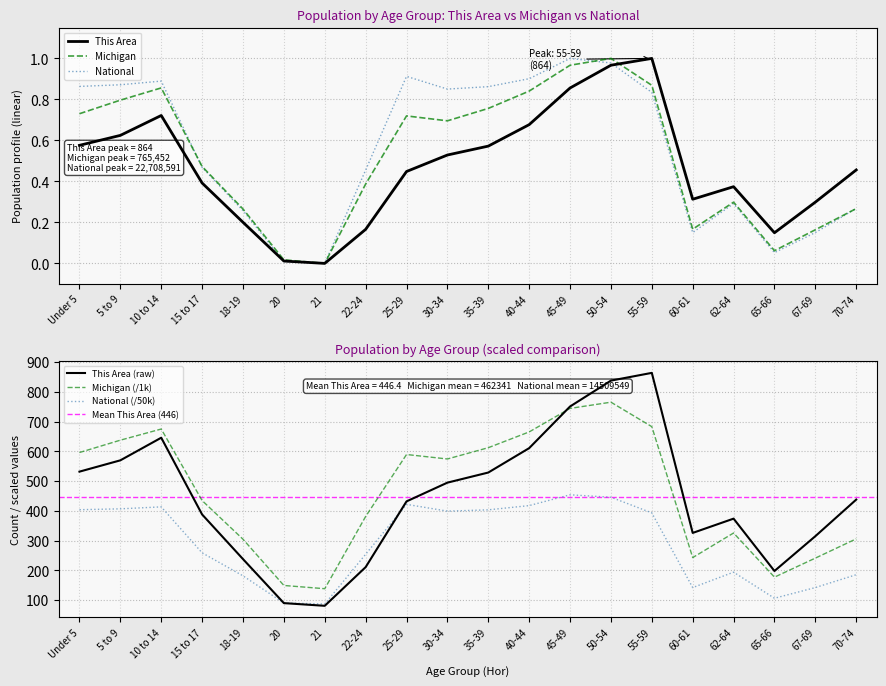

List the labels in order of Michigan value, largest first.

50-54, 45-49, 55-59, 10 to 14, 40-44, 5 to 9, 35-39, Under 5, 25-29, 30-34, 15 to 17, 22-24, 62-64, 70-74, 18-19, 60-61, 67-69, 65-66, 20, 21